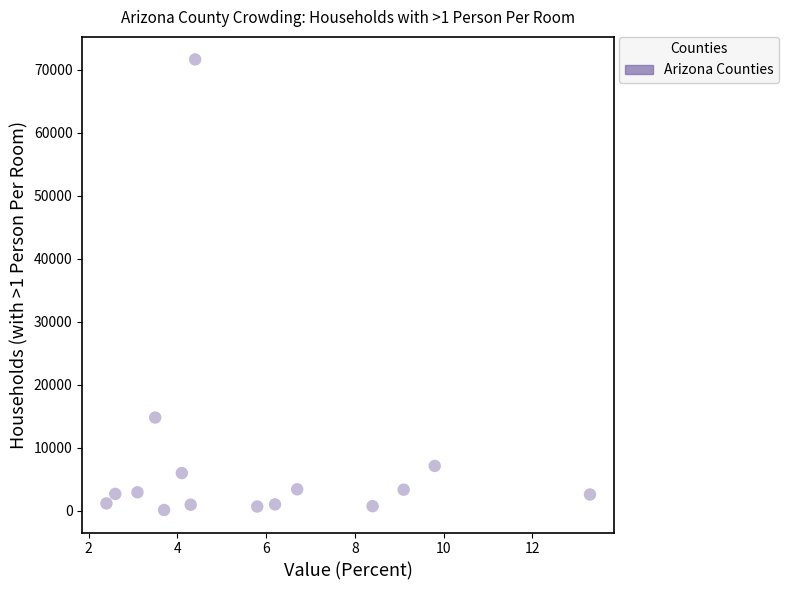

What Y value in the scatter plot is closest to 35878?

14794